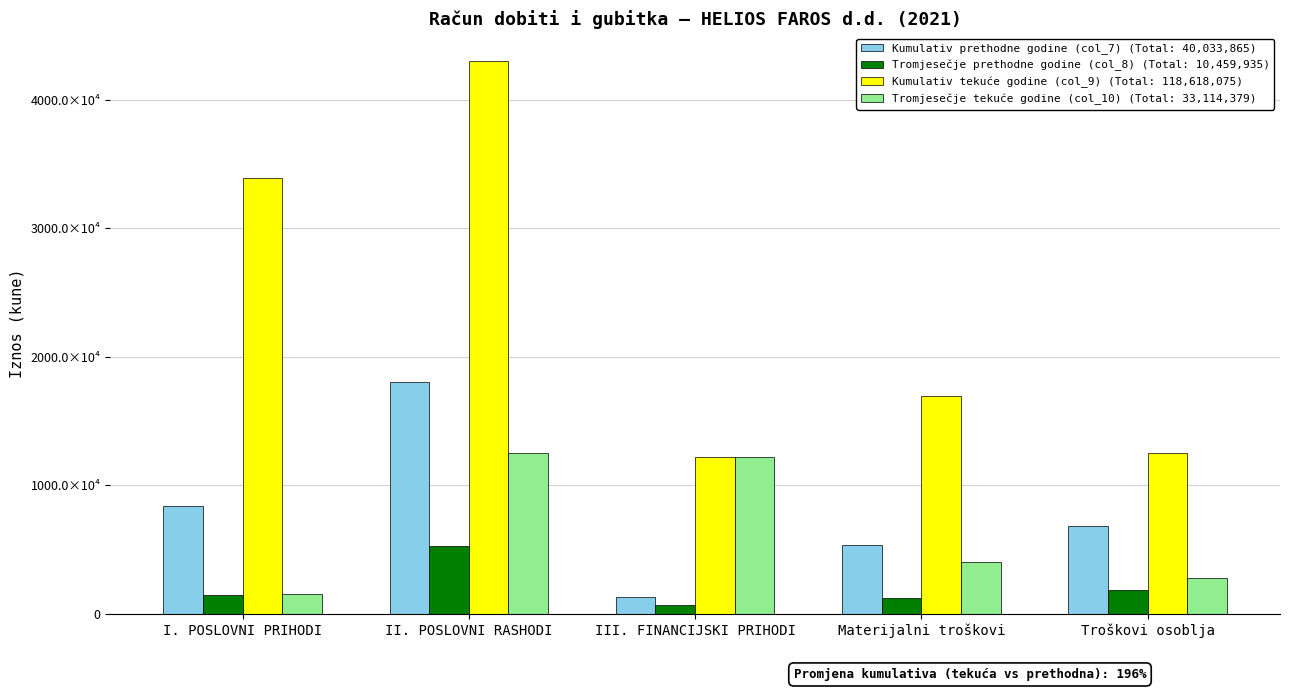

What is the label of the 2nd bar from the right?

Materijalni troškovi